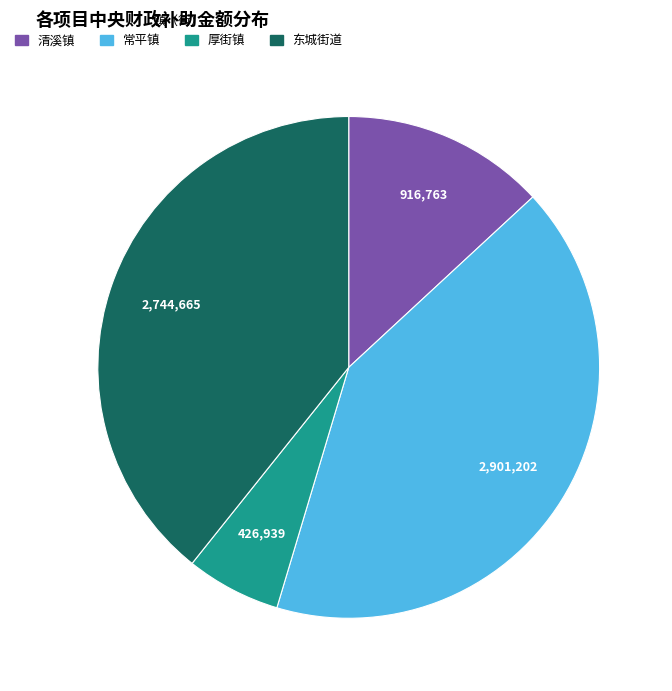

Is there a majority slice in this chart?

No